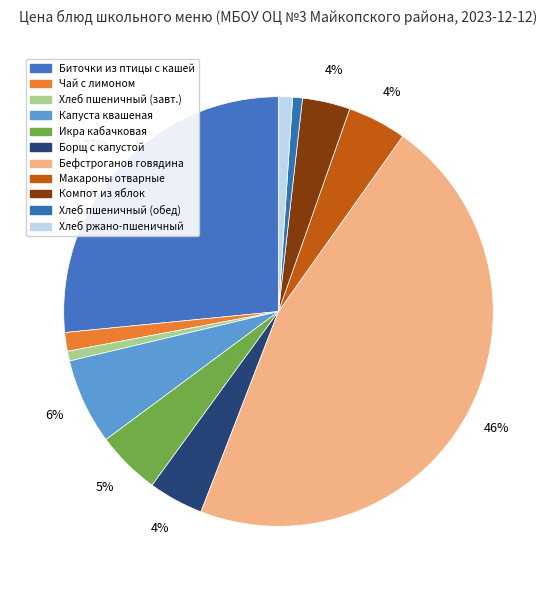

How many segments does this pie chart have?

11